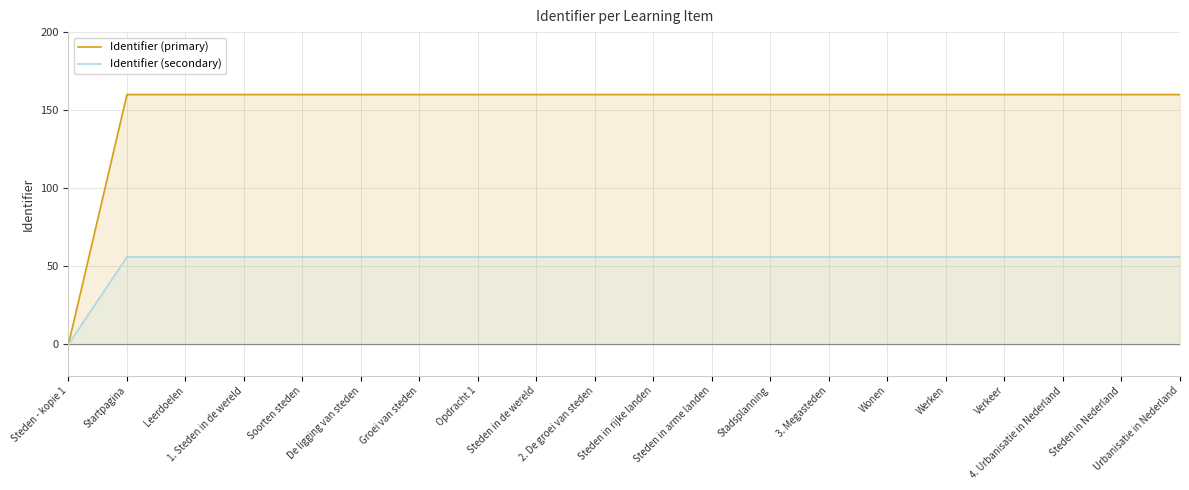

Which series has the widest spread of values?

Identifier (primary)